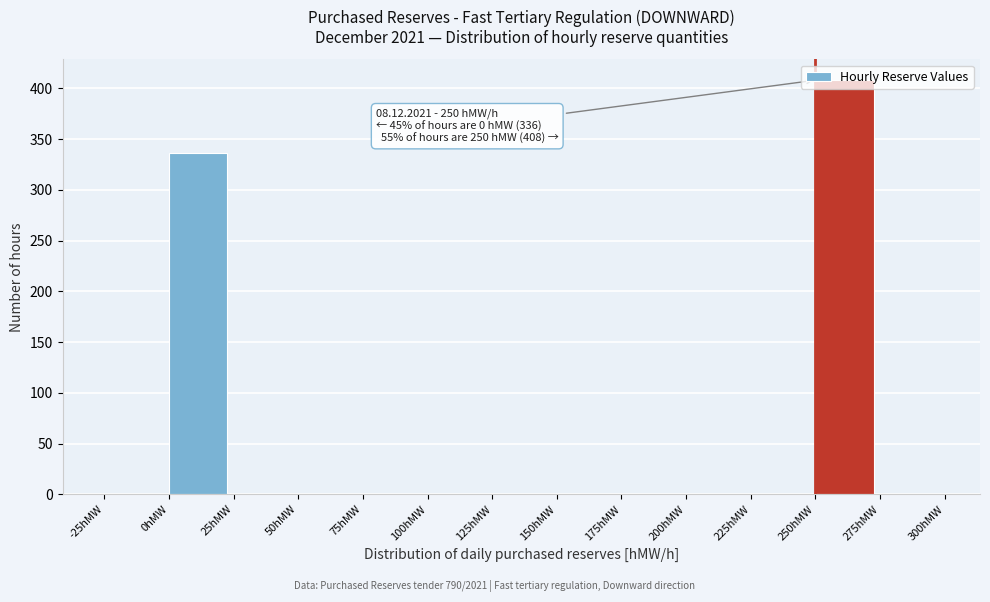

Which range on the x-axis has the tallest bar?

250 to 275